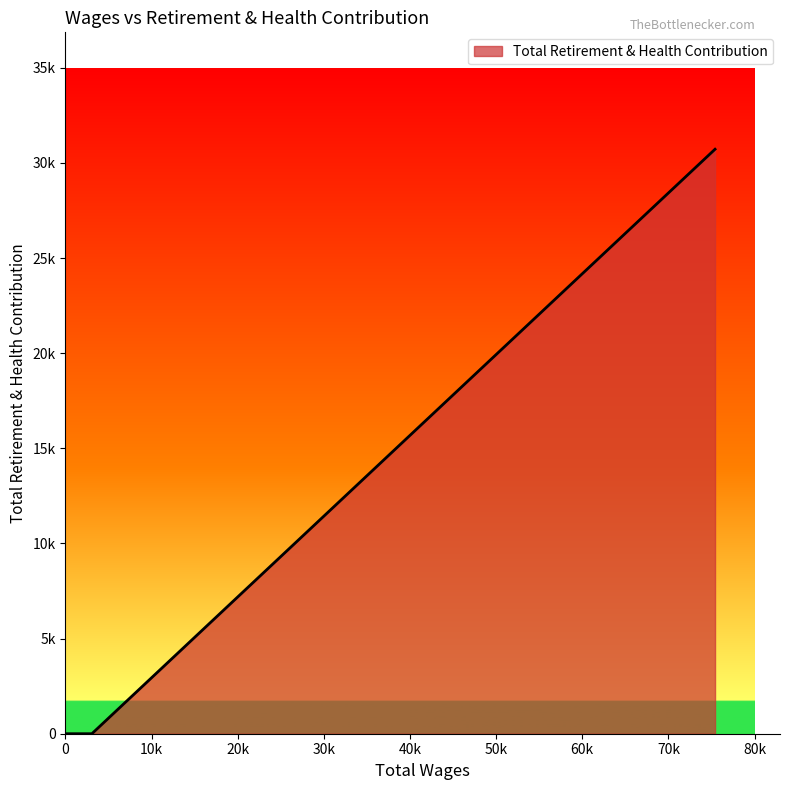

Which label corresponds to the largest value in the chart?

75414.0